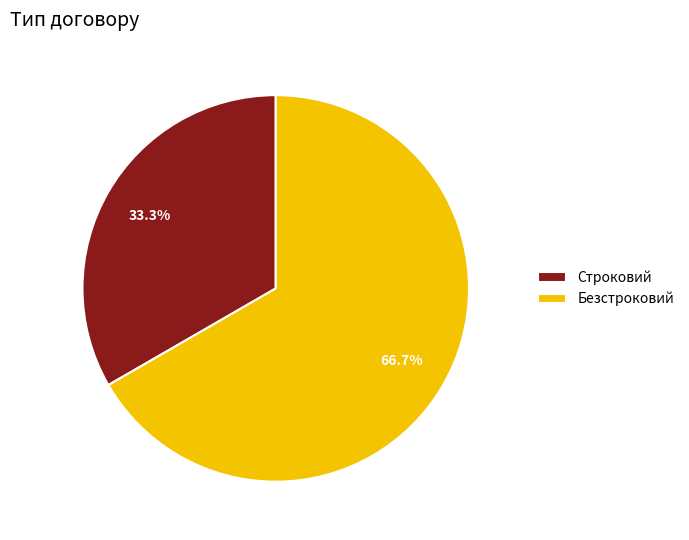

Approximately how many times larger is the value at Строковий compared to Безстроковий?

0.5